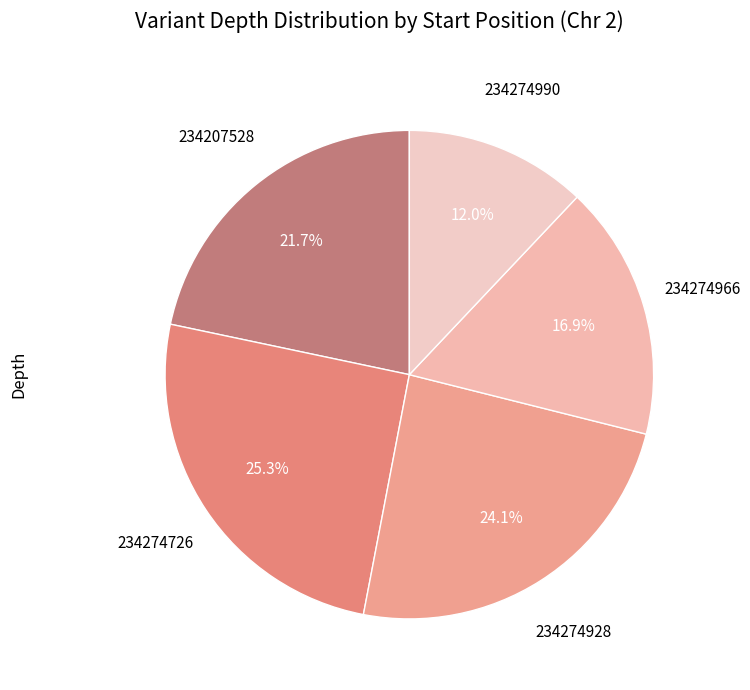

To the nearest percent, what is the average slice percentage?

20%